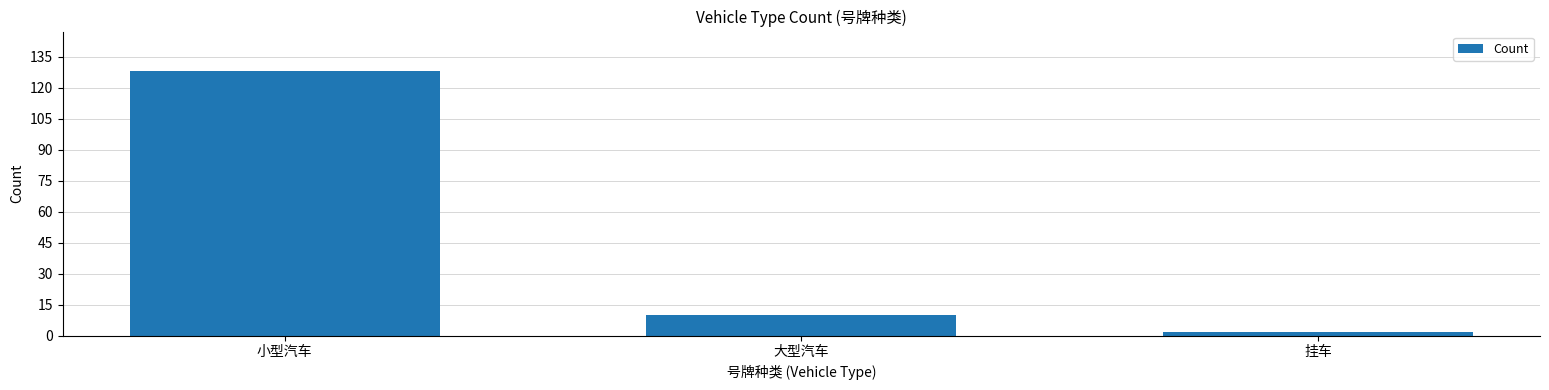

List the labels in order of value, smallest first.

挂车, 大型汽车, 小型汽车